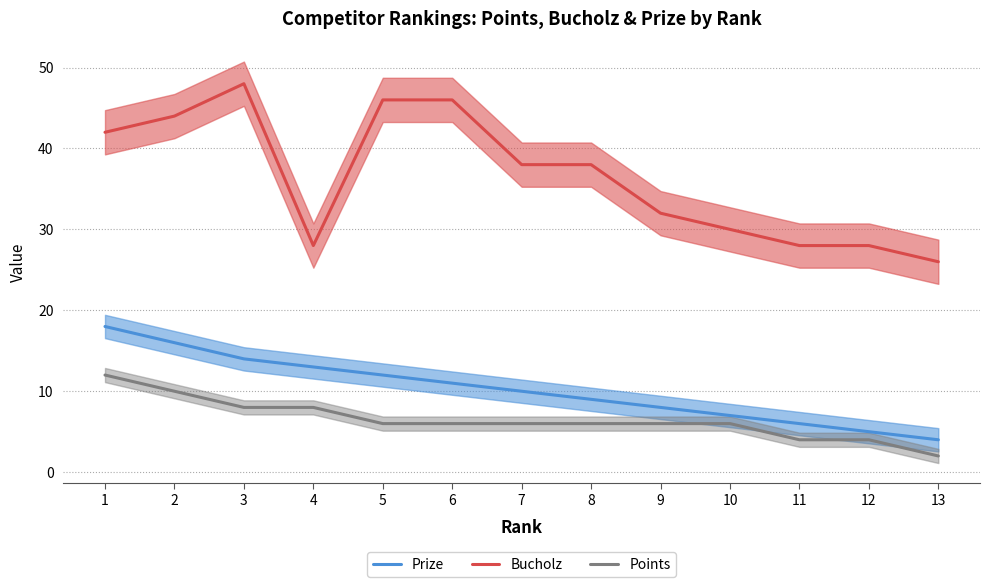

At 3, list the series in order from smallest to largest.

Points, Prize, Bucholz